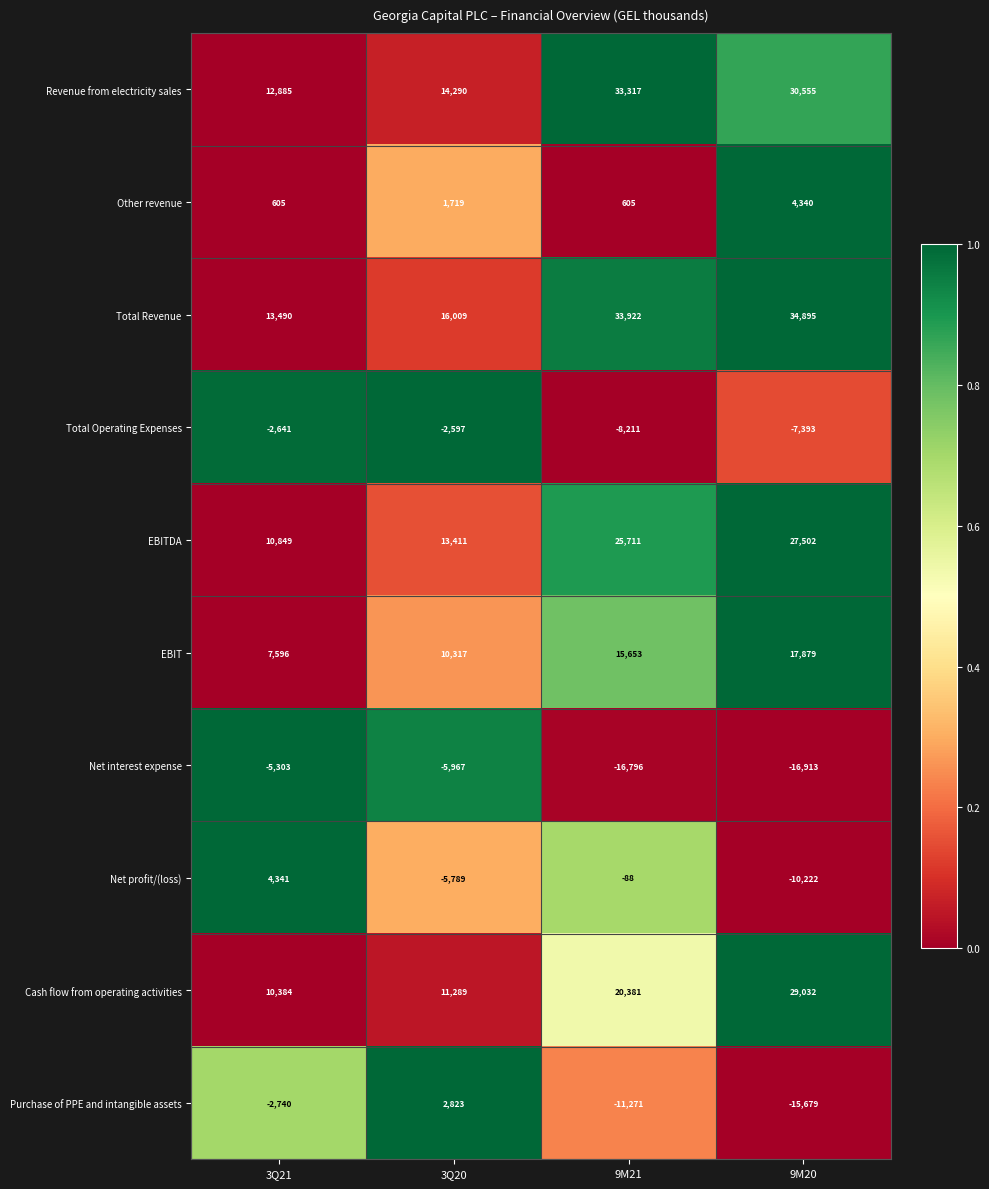

At which category is the sum across all series the highest?

9M20